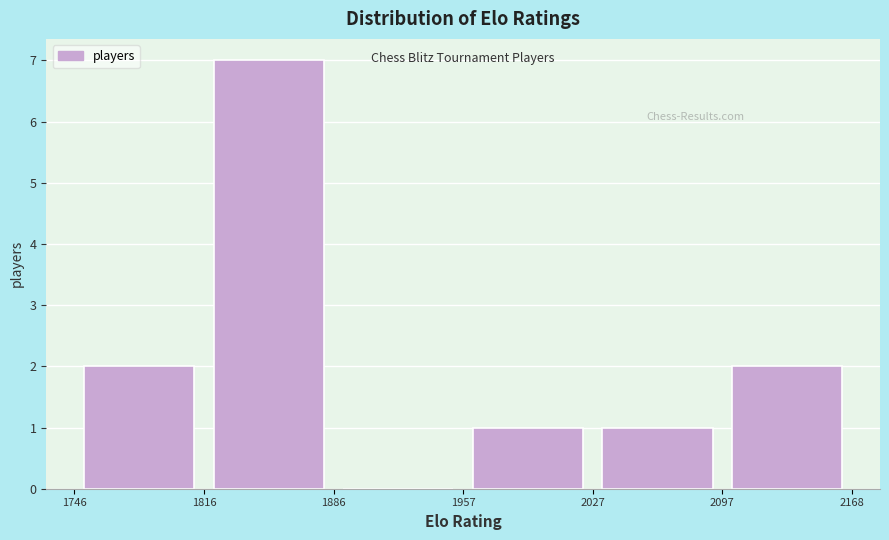

Reading left to right, transcribe this chart: for each bar, give the range it covers on the x-axis and its height. The values are not printed on the chart, so give them approximately, as read against the axis.

1746 to 1816: 2
1816 to 1886: 7
1886 to 1957: 0
1957 to 2027: 1
2027 to 2097: 1
2097 to 2168: 2